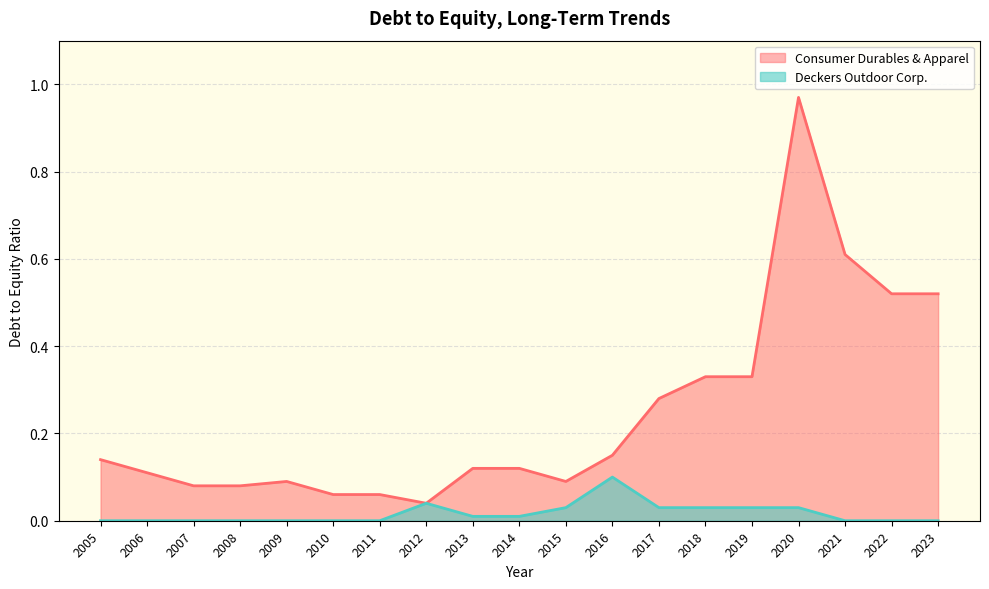

What is the sum of the Deckers Outdoor Corp. values at 2011 and 2016?

0.1